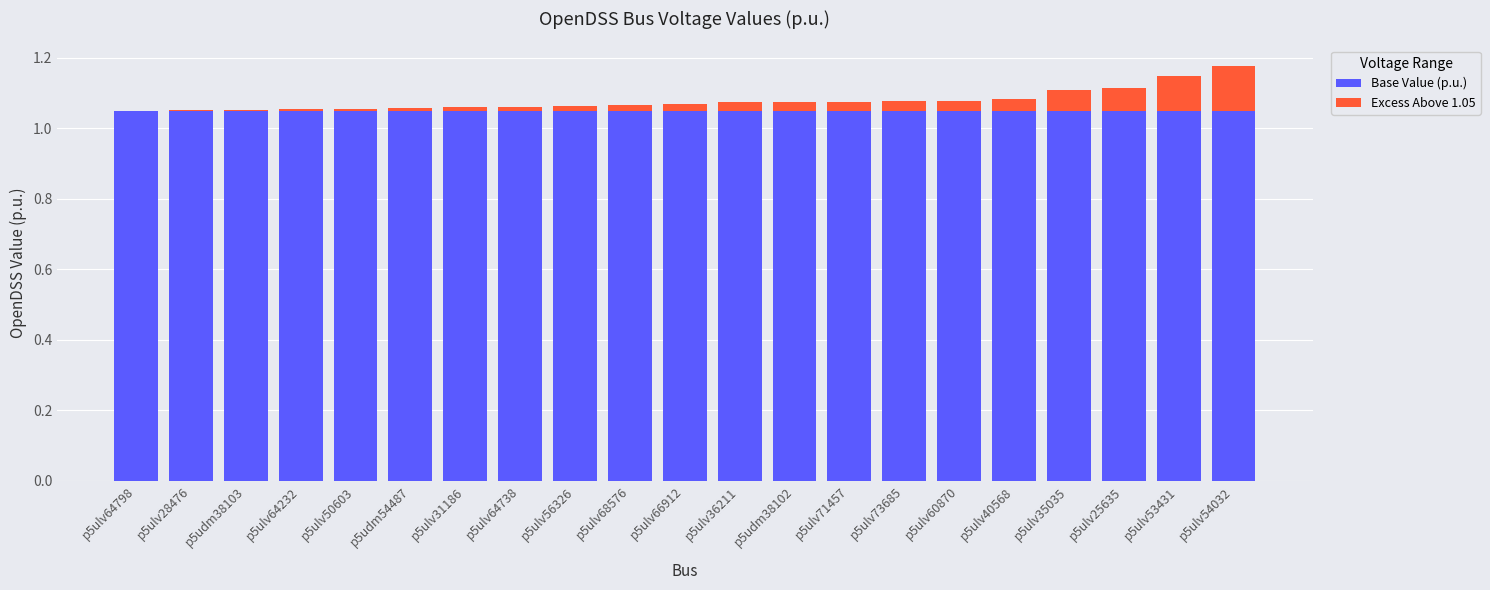

The value of Base Value (p.u.) at p5ulv36211 is 0.4. True or false?

False